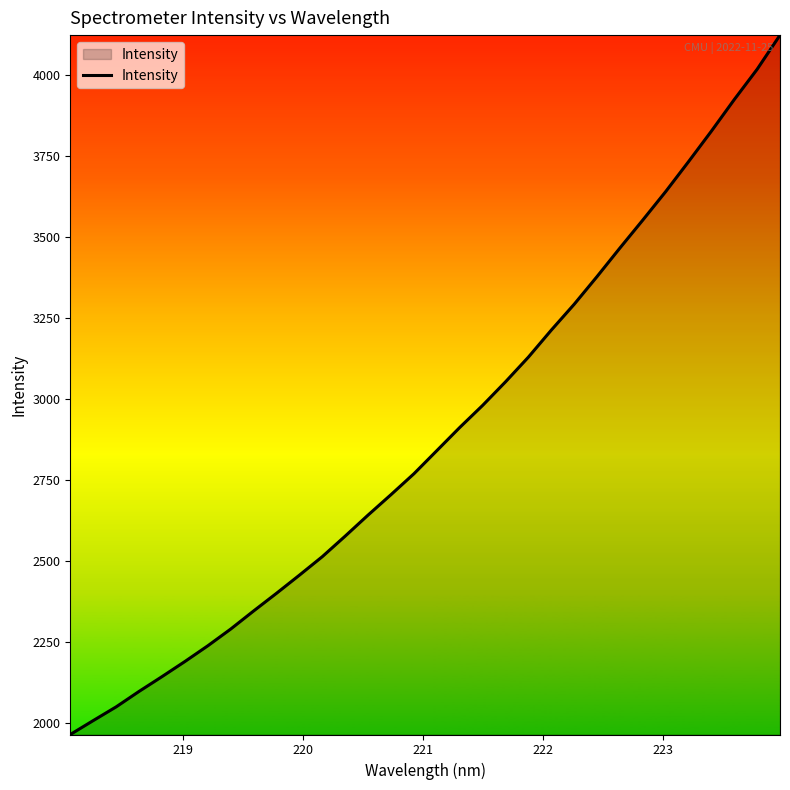

What is the greatest value displayed?

4124.5